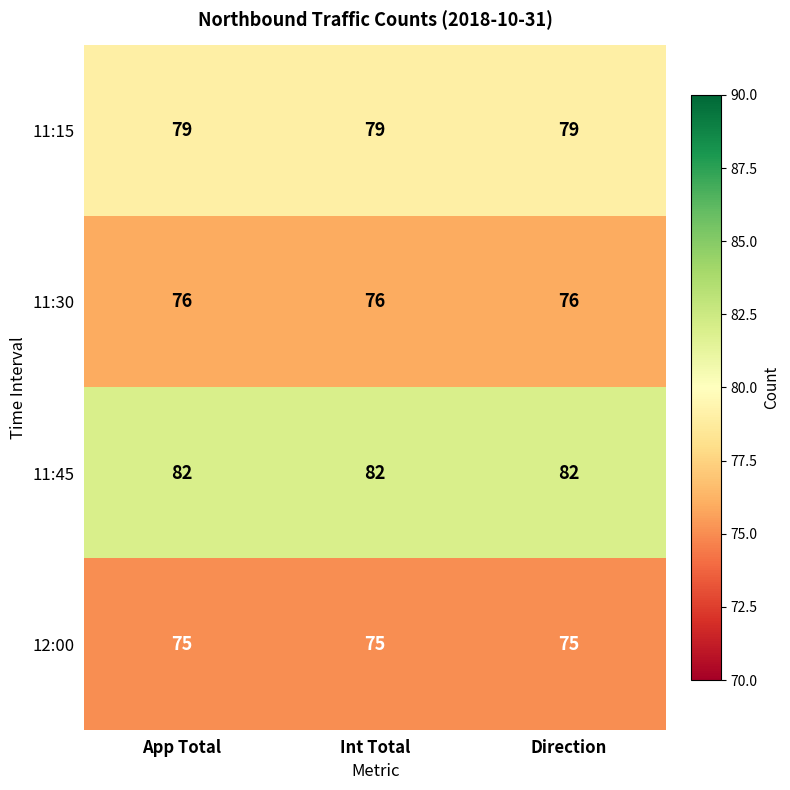

True or false: 11:30 has a value of 109 at Int Total.

False